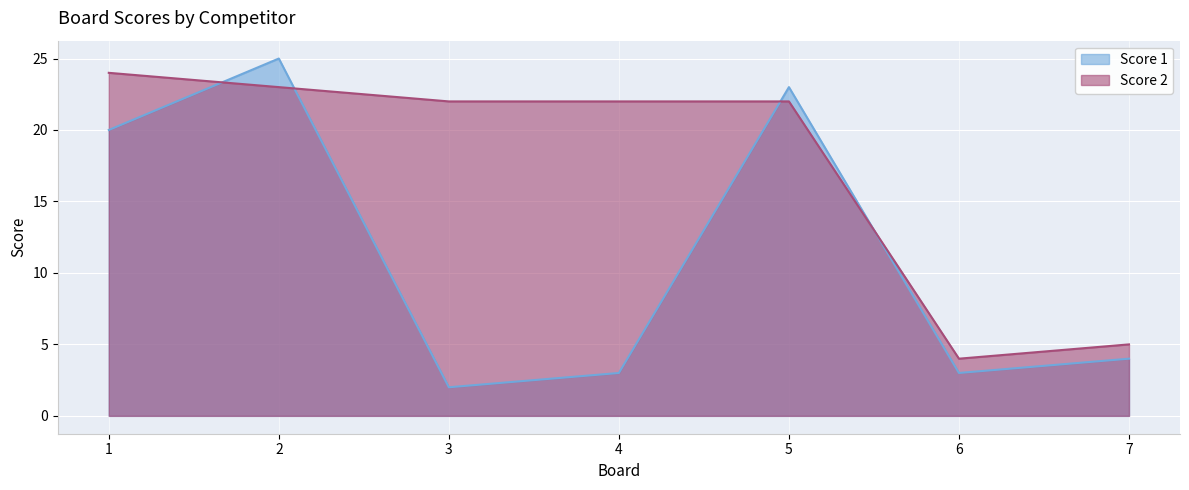

What is the sum of all Score 2 values?

122